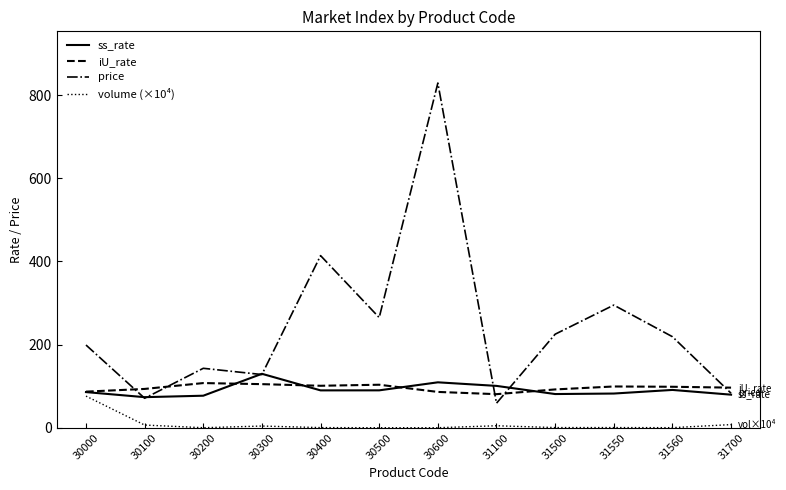

Read the volume (×10⁴) value at 31550.

0.5